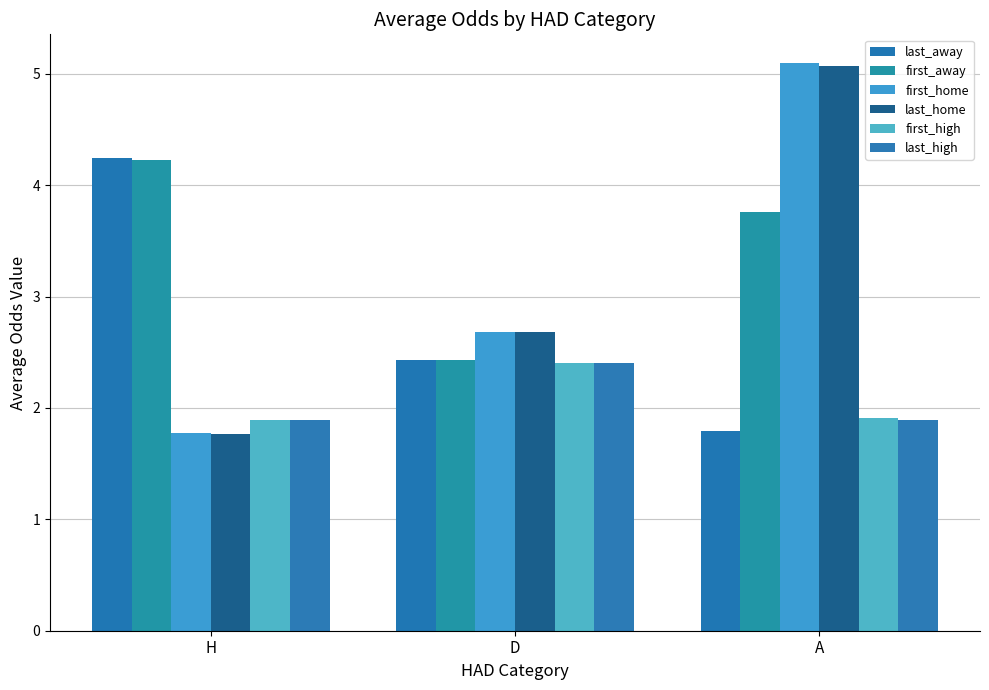

Is it true that last_away equals 3.8 at D?

False